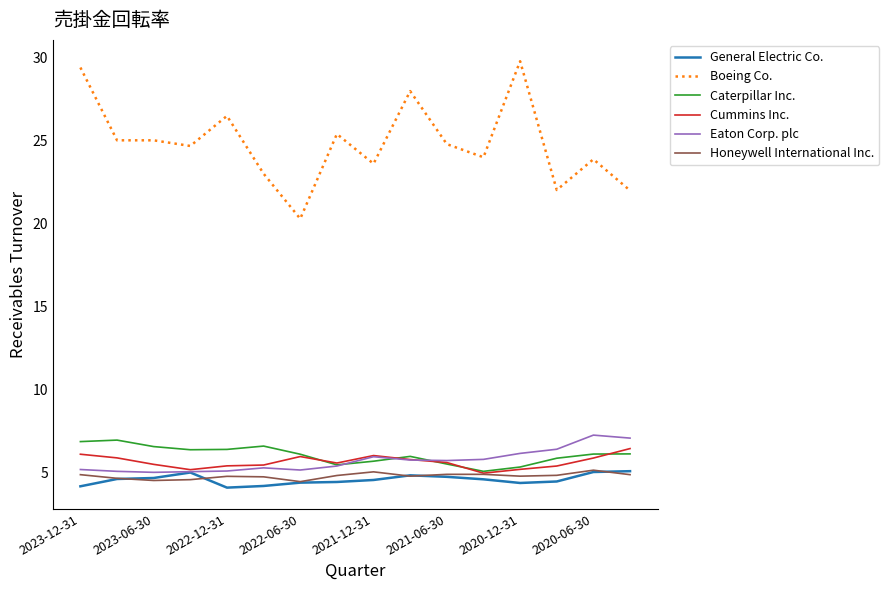

What is the sum of all General Electric Co. values?

73.2